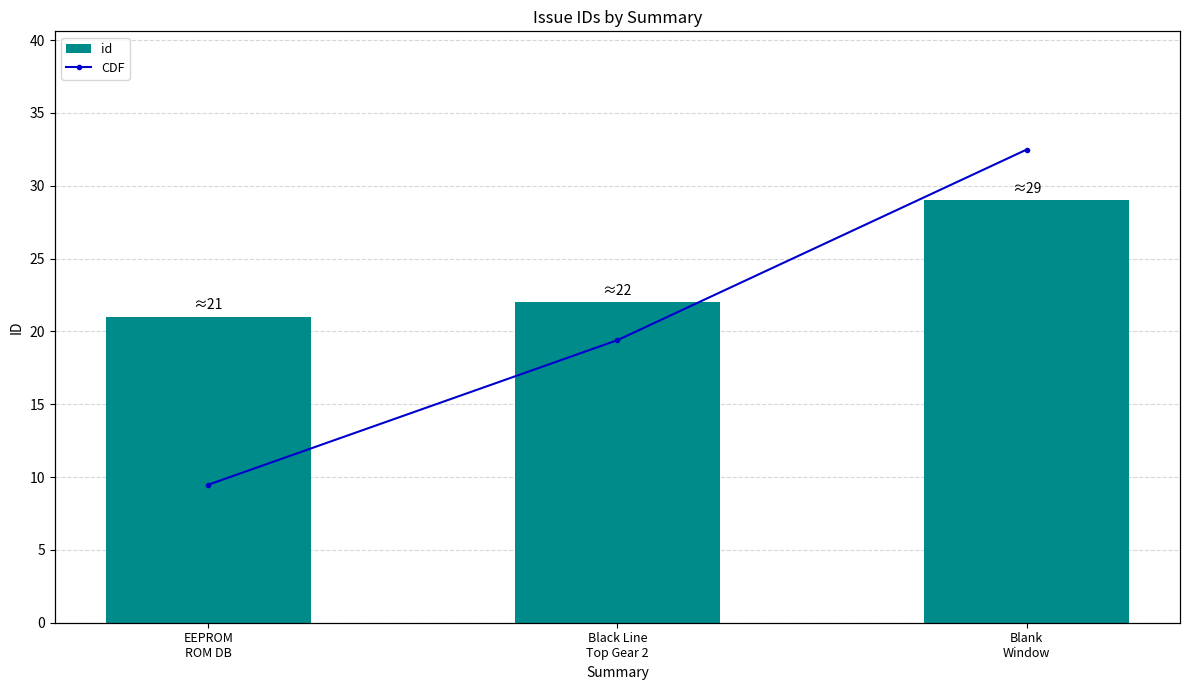

What is the difference between the maximum and minimum values in the id series?

8